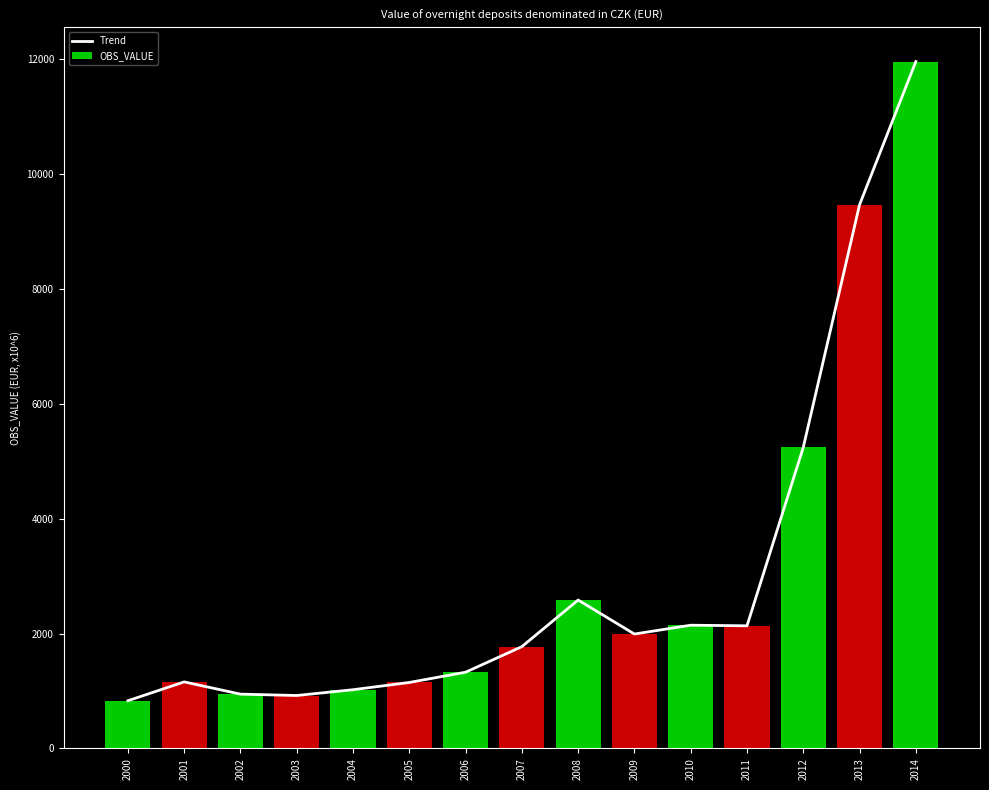

Are the bars grouped side by side (vs. stacked)?

Yes